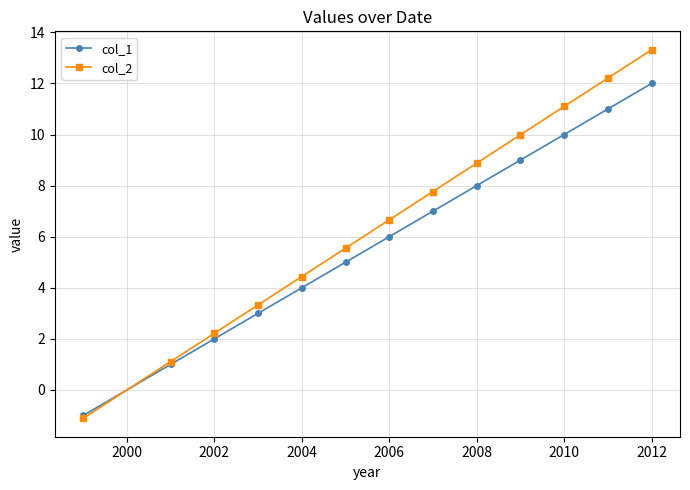

Which series has the largest range (max minus min)?

col_2